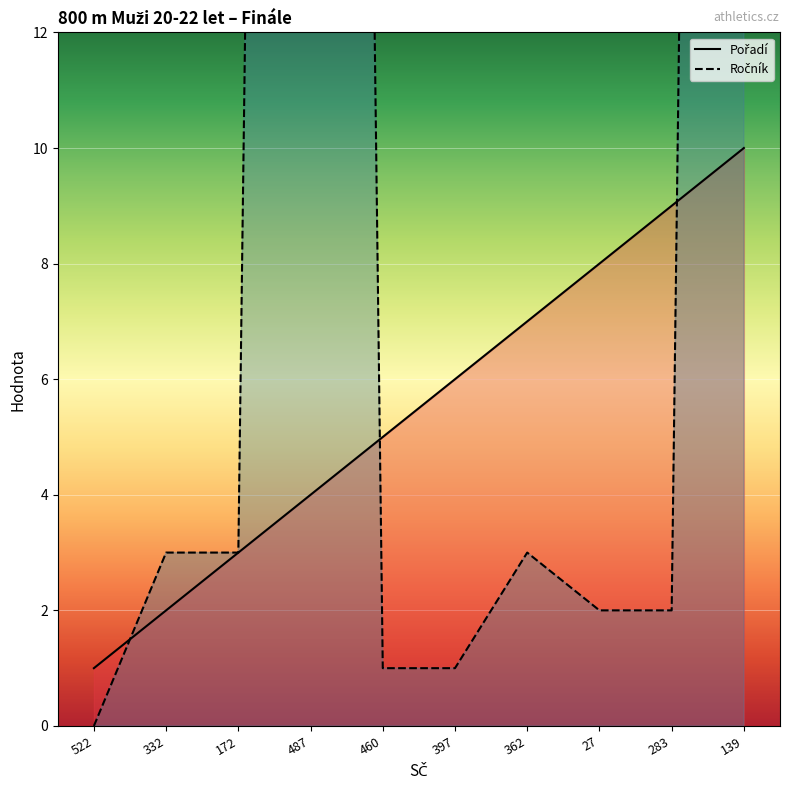

Rank the series at 172 from lowest to highest value.

Pořadí, Ročník